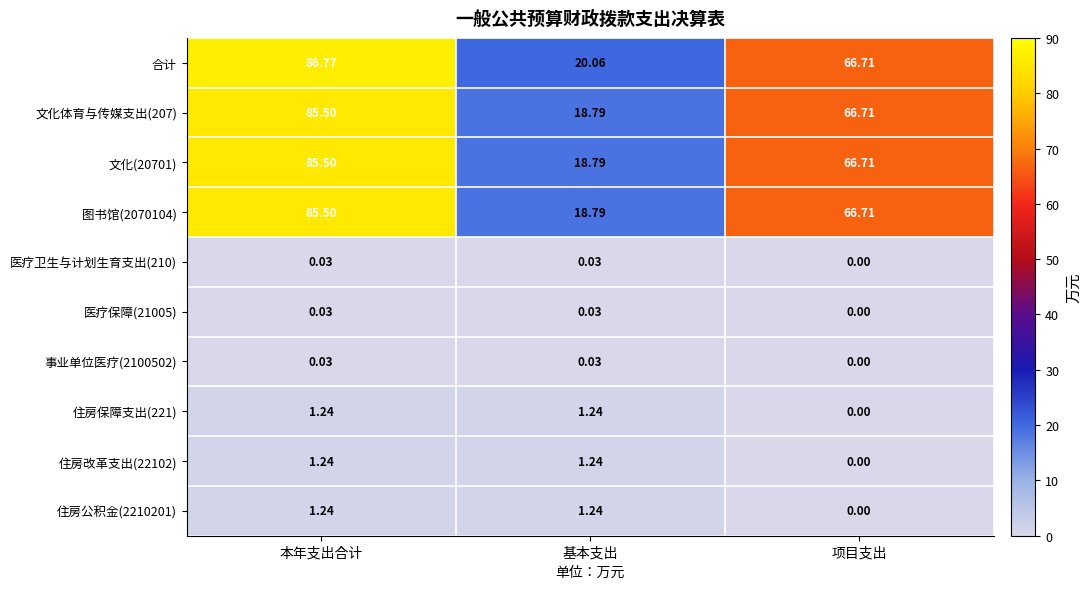

At which category does the chart reach its minimum across all series?

项目支出